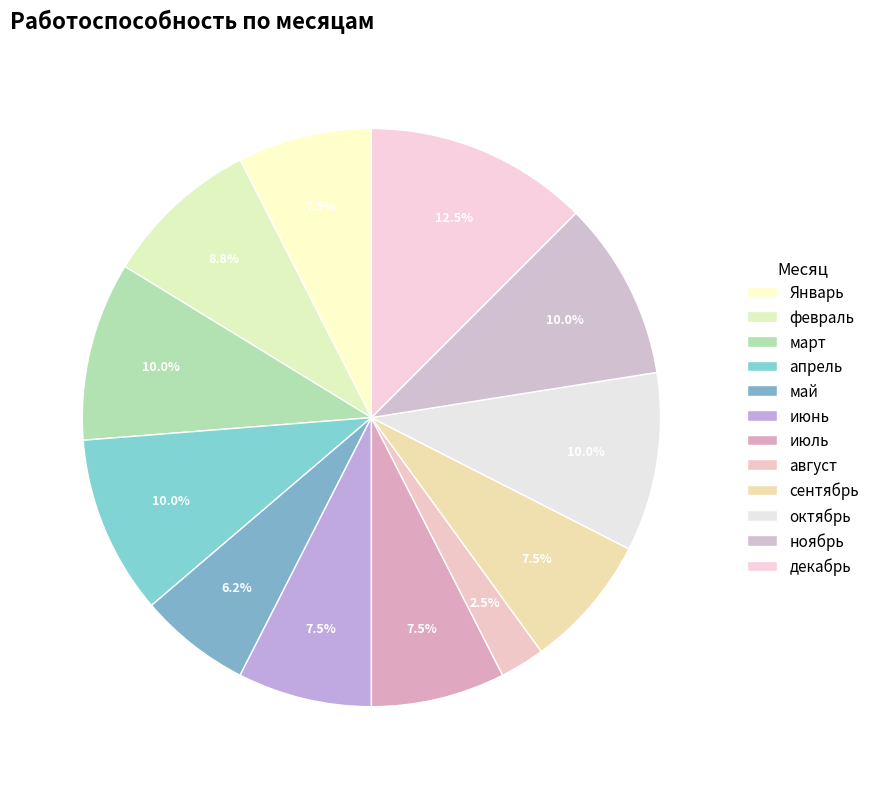

Does май account for over 50% of the chart?

No